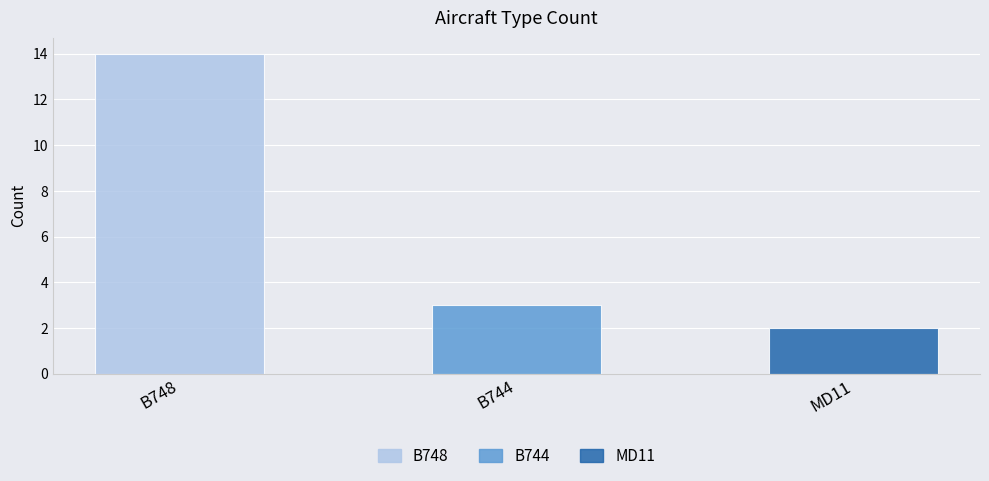

What is the label of the 1st bar from the left?

B748